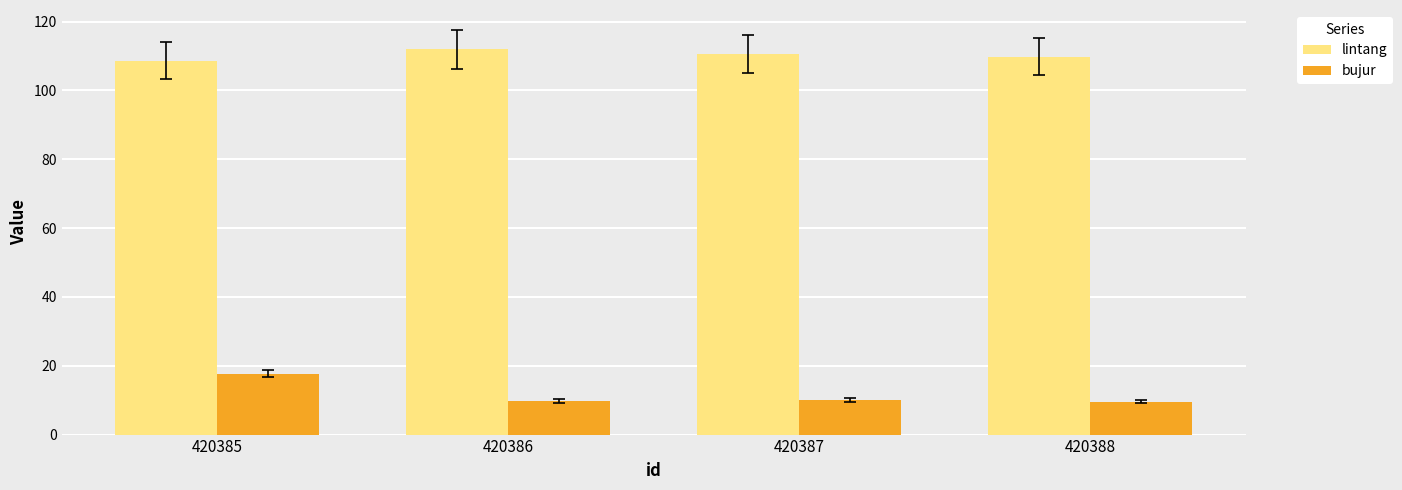

What is the highest value of the lintang series?

111.9